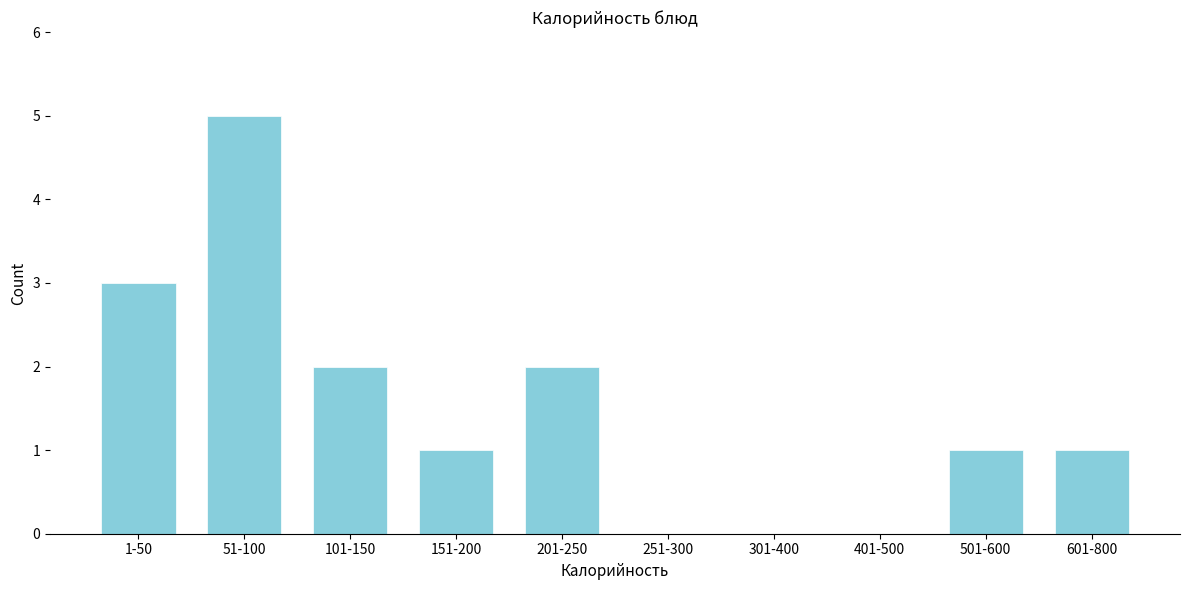

Reading left to right, list all the values displayed in this chart.

1-50=3	51-100=5	101-150=2	151-200=1	201-250=2	251-300=0	301-400=0	401-500=0	501-600=1	601-800=1